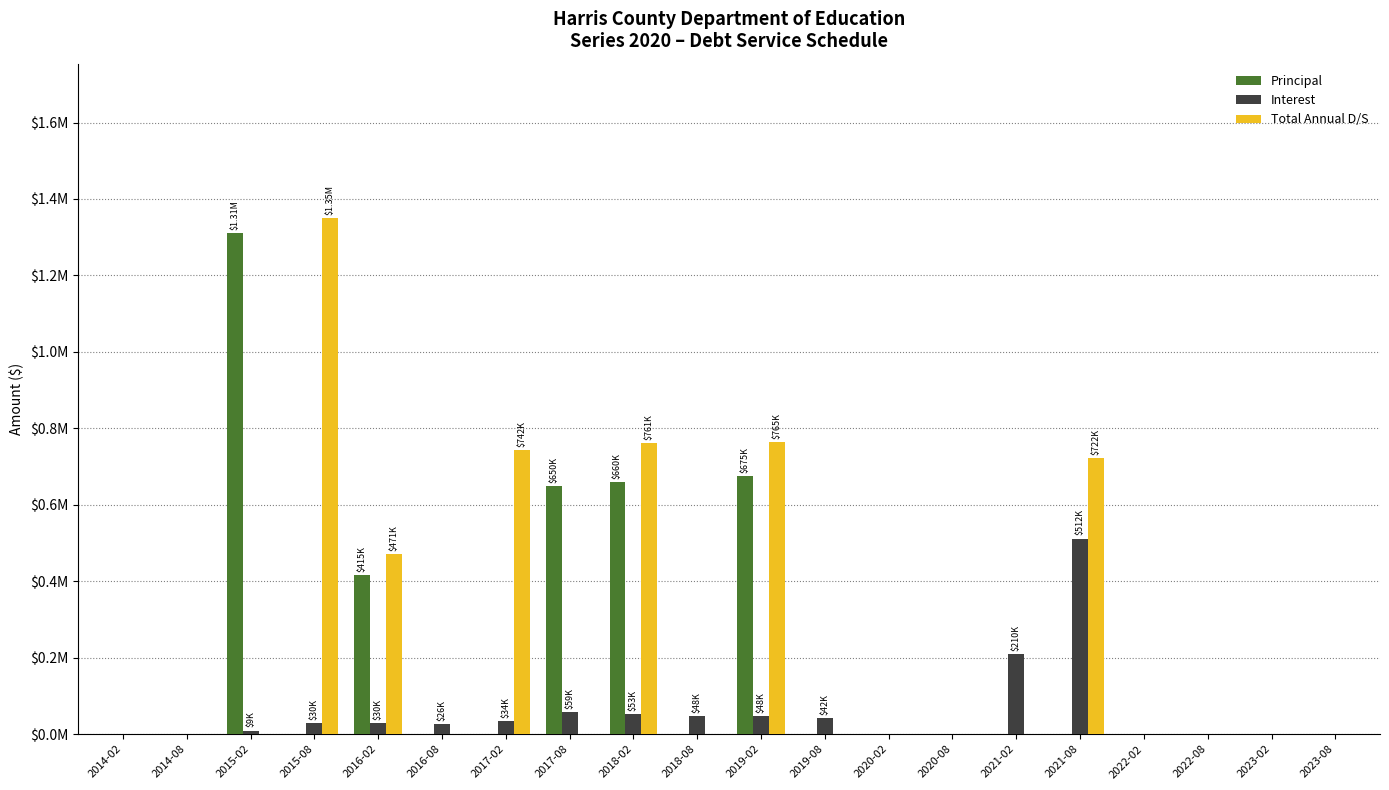

Reading left to right, what are all the values shown in this chart?

Principal: 2014-02=0.0	2014-08=0.0	2015-02=1310000.0	2015-08=0.0	2016-02=415000.0	2016-08=0.0	2017-02=0.0	2017-08=650000.0	2018-02=660000.0	2018-08=0.0	2019-02=675000.0	2019-08=0.0	2020-02=0.0	2020-08=0.0	2021-02=0.0	2021-08=0.0	2022-02=0.0	2022-08=0.0	2023-02=0.0	2023-08=0.0
Interest: 2014-02=0.0	2014-08=0.0	2015-02=9357.5	2015-08=29891.8	2016-02=29891.8	2016-08=25679.5	2017-02=33646.7	2017-08=58800.0	2018-02=53340.0	2018-08=47796.0	2019-02=47796.0	2019-08=42126.0	2020-02=0.0	2020-08=0.0	2021-02=210388.7	2021-08=511756.2	2022-02=0.0	2022-08=0.0	2023-02=0.0	2023-08=0.0
Total Annual D/S: 2014-02=0.0	2014-08=0.0	2015-02=0.0	2015-08=1349249.2	2016-02=470571.2	2016-08=0.0	2017-02=742446.7	2017-08=0.0	2018-02=761136.0	2018-08=0.0	2019-02=764922.0	2019-08=0.0	2020-02=0.0	2020-08=0.0	2021-02=0.0	2021-08=722144.9	2022-02=0.0	2022-08=0.0	2023-02=0.0	2023-08=0.0